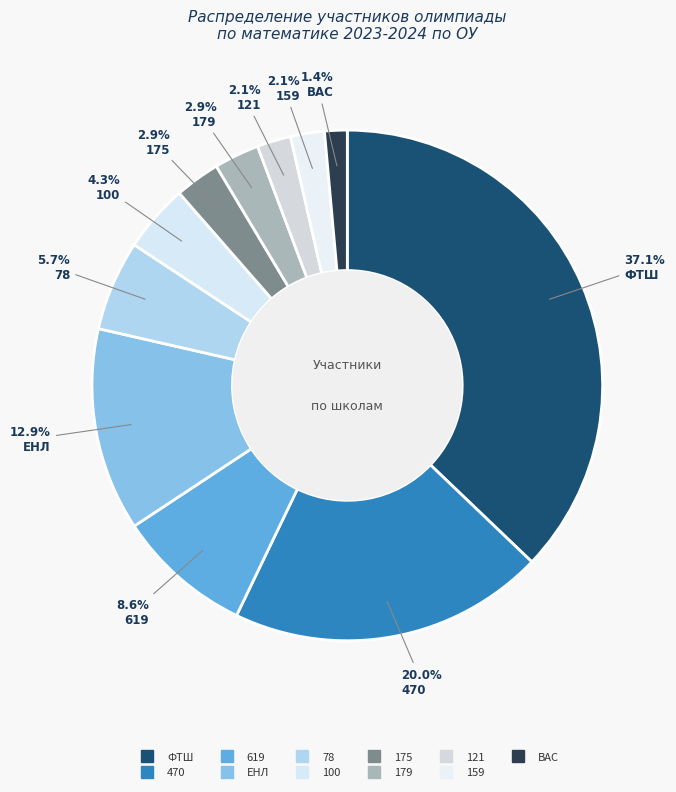

How many slices are in this pie chart?

11